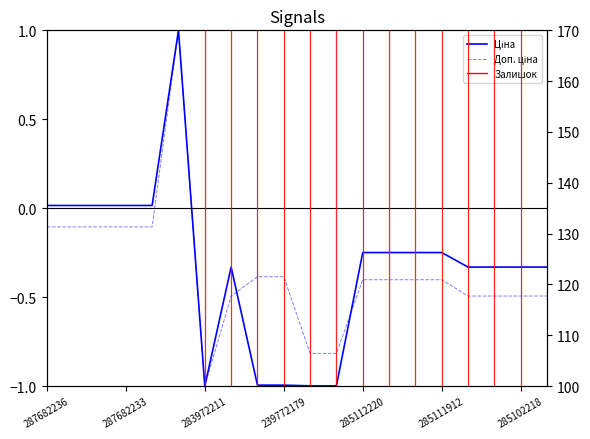

Reading left to right, extract all data points from this chart.

Ціна: 0.0	0.0	0.0	0.0	0.0	1.0	-1.0	-0.3	-1.0	-1.0	-1.0	-1.0	-0.2	-0.2	-0.2	-0.2	-0.3	-0.3	-0.3	-0.3
Доп. ціна: -0.1	-0.1	-0.1	-0.1	-0.1	1.0	-1.0	-0.5	-0.4	-0.4	-0.8	-0.8	-0.4	-0.4	-0.4	-0.4	-0.5	-0.5	-0.5	-0.5